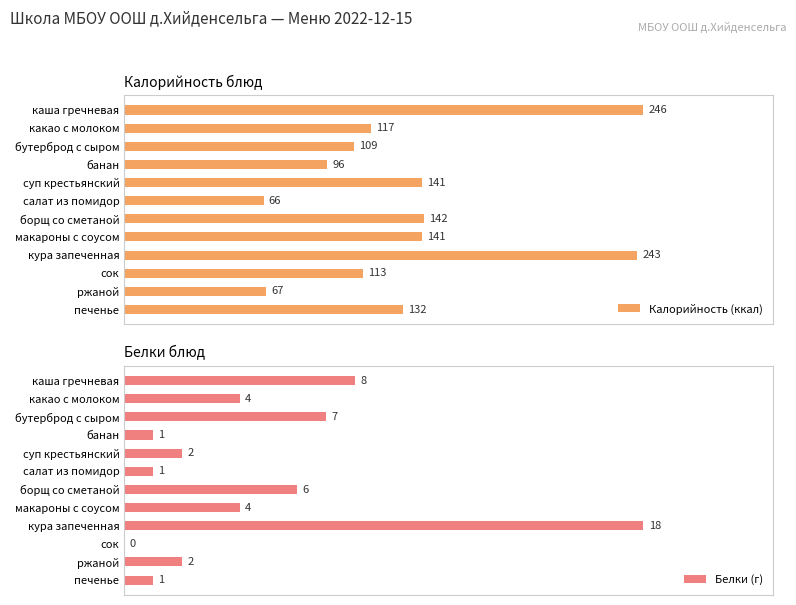

Is it true that Калорийность (ккал) equals 20 at салат из помидор?

False